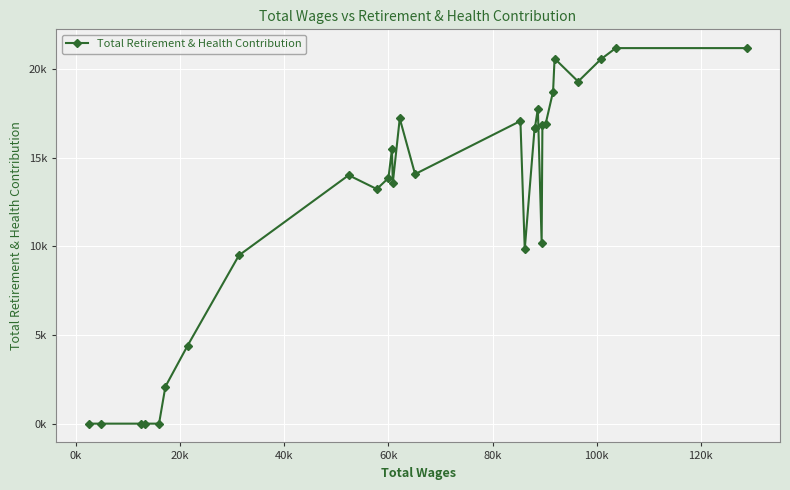

Is this an area chart (filled region under the line)?

No